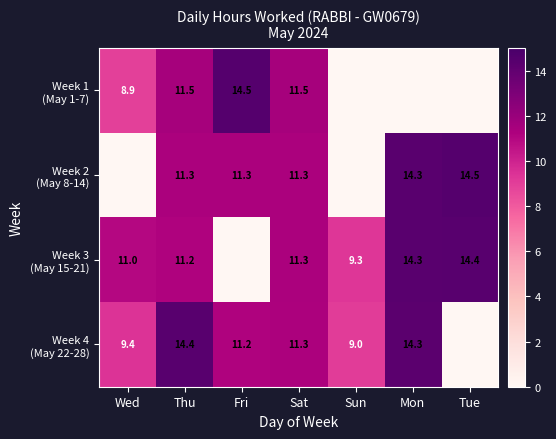

At which category is the sum across all series the highest?

Thu